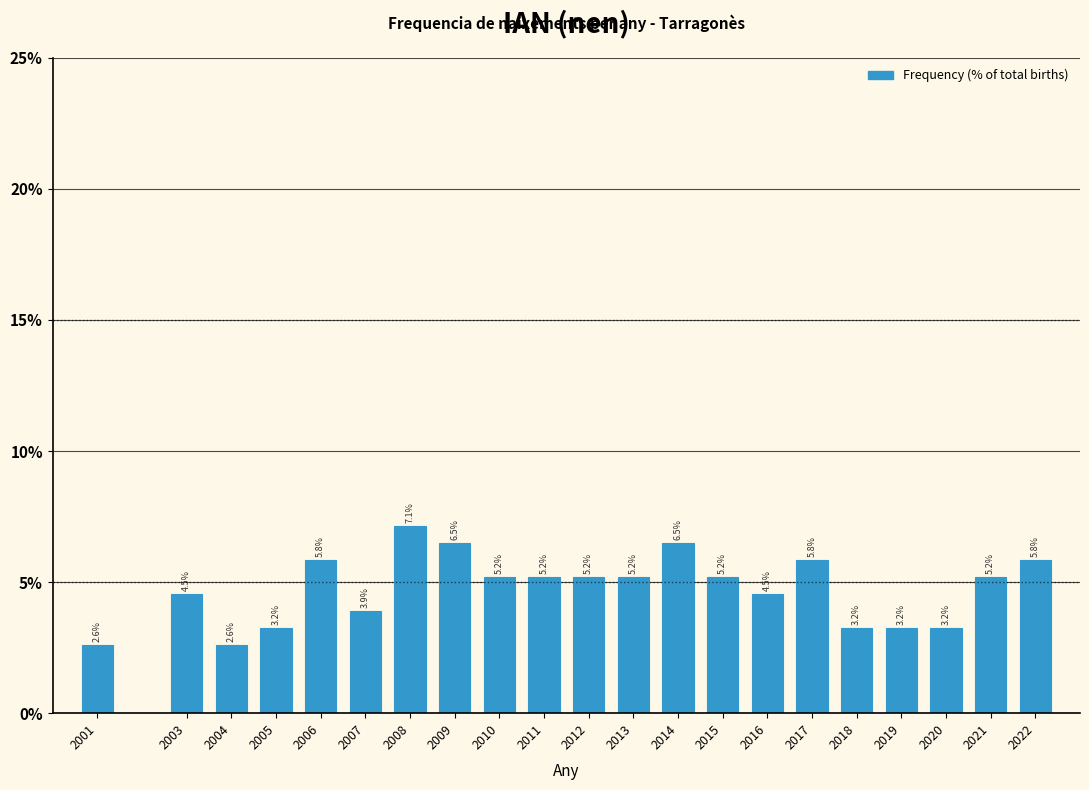

Reading left to right, what are all the values shown in this chart?

2.6	4.5	2.6	3.2	5.8	3.9	7.1	6.5	5.2	5.2	5.2	5.2	6.5	5.2	4.5	5.8	3.2	3.2	3.2	5.2	5.8